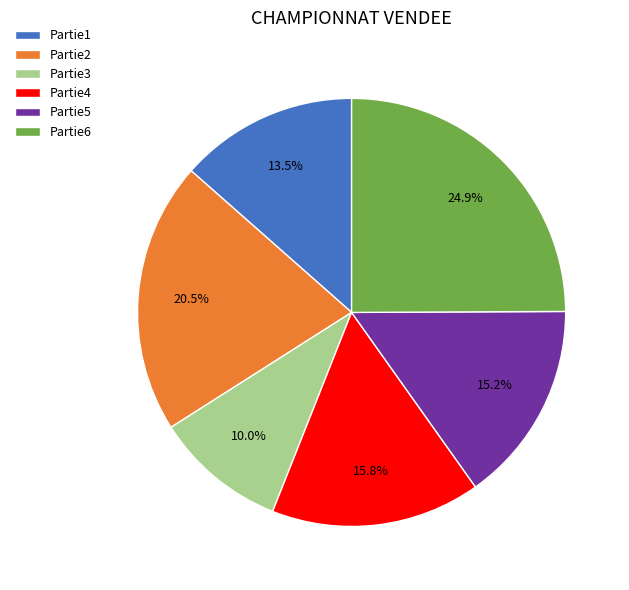

How many slices are in this pie chart?

6